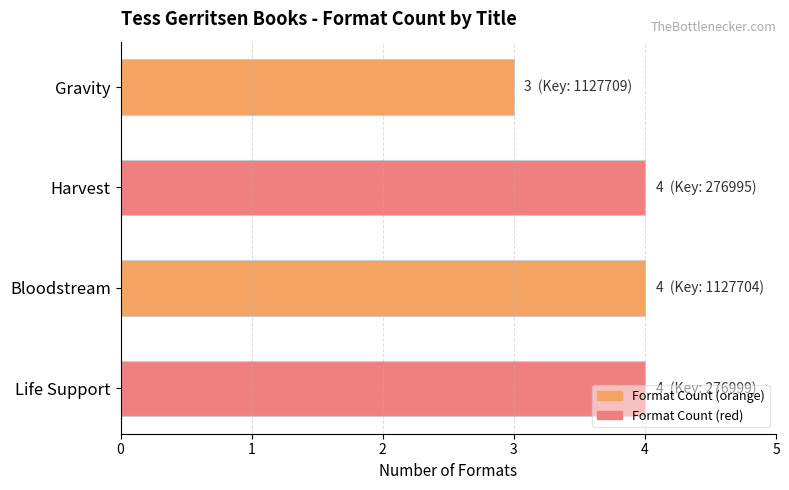

What is the value of the 1st bar from the top?

3